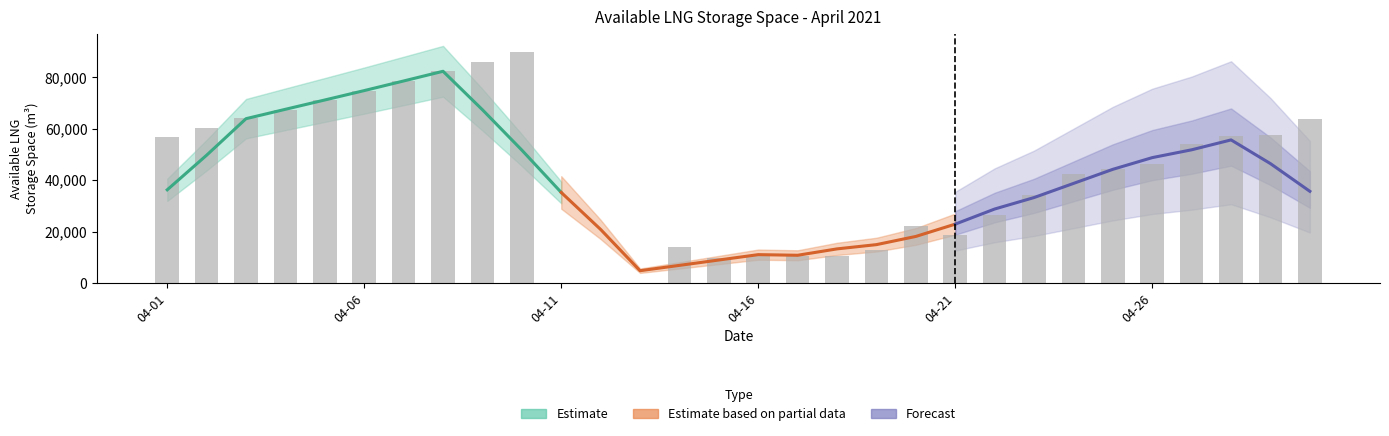

The chart shows a value of 12865 at 2021-04-19. True or false?

True